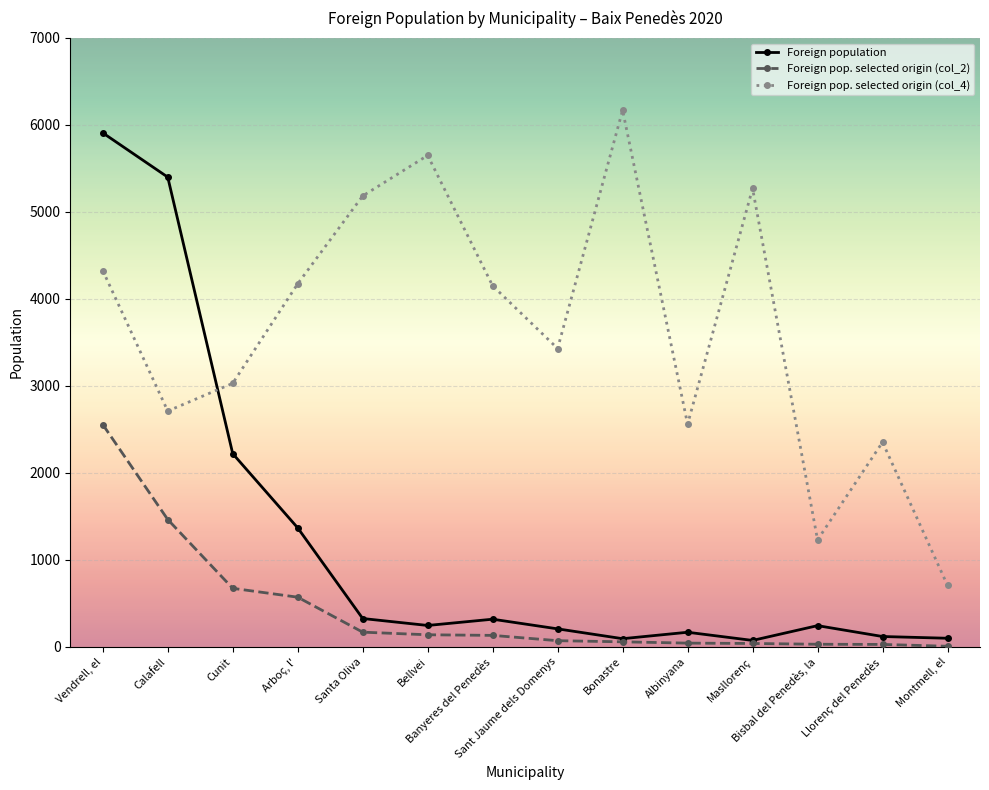

How many lines are shown in the chart?

3